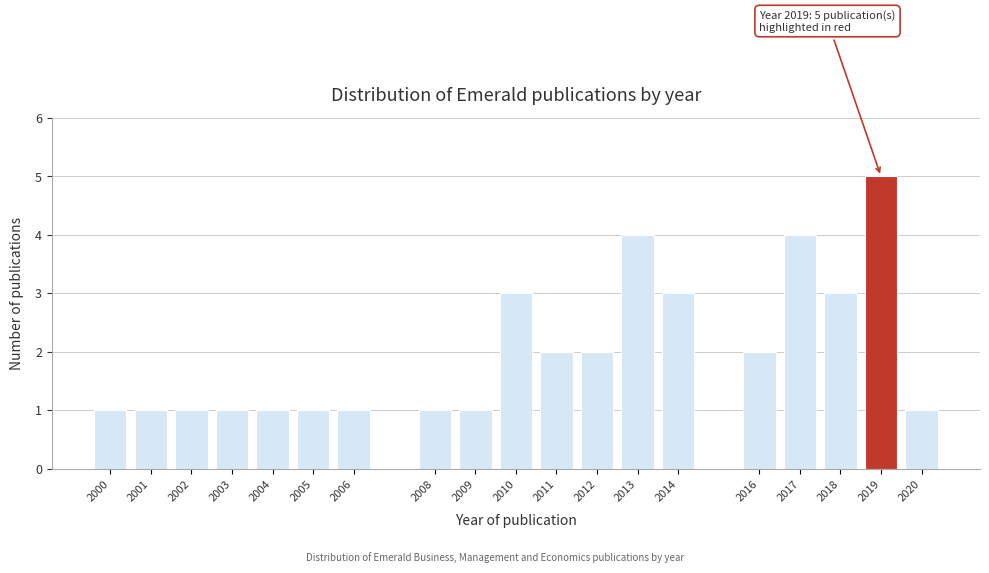

Reading left to right, what are all the values shown in this chart?

1	1	1	1	1	1	1	1	1	3	2	2	4	3	2	4	3	5	1